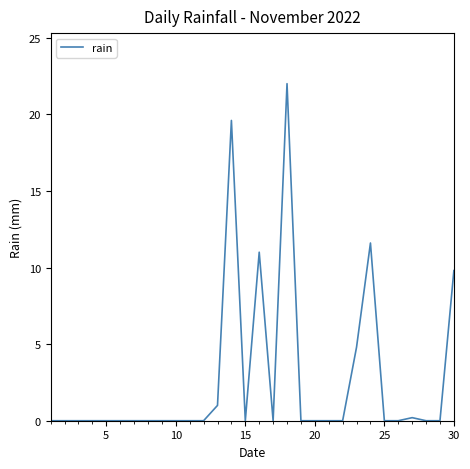

What is the difference between the maximum and minimum values?

22.0